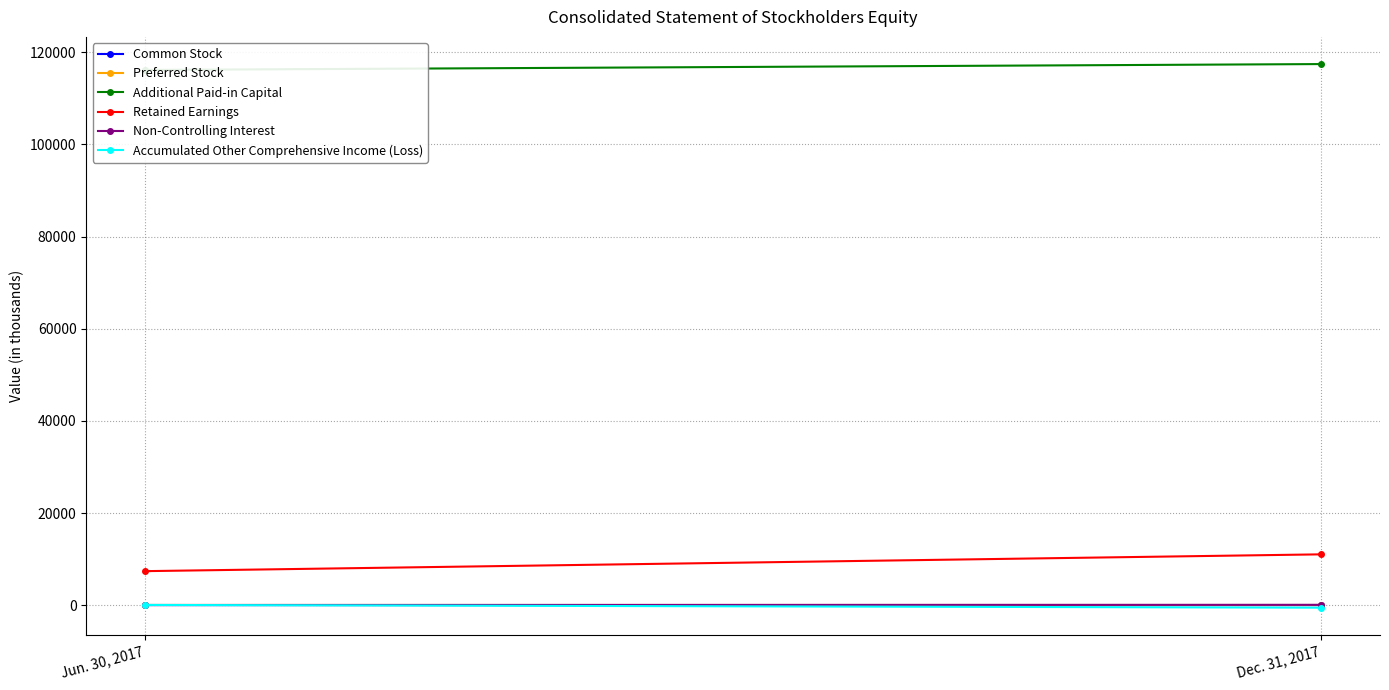

The Retained Earnings series shows 11043 at Dec. 31, 2017. True or false?

True